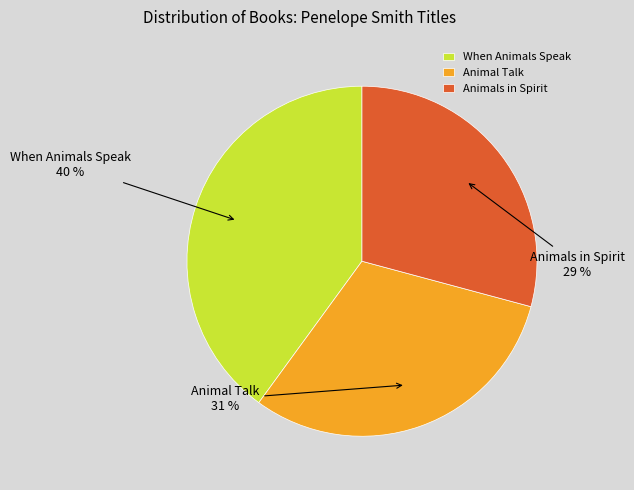

How many segments does this pie chart have?

3